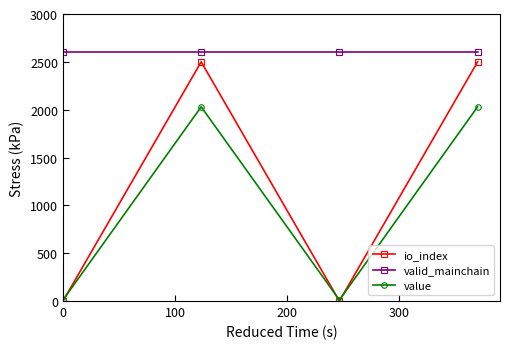

Which series has the widest spread of values?

io_index